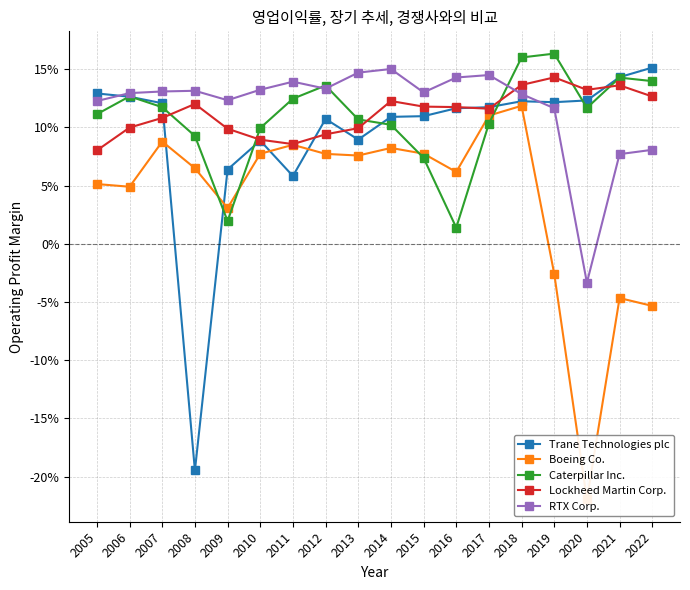

At which label does Trane Technologies plc reach its minimum?

2008